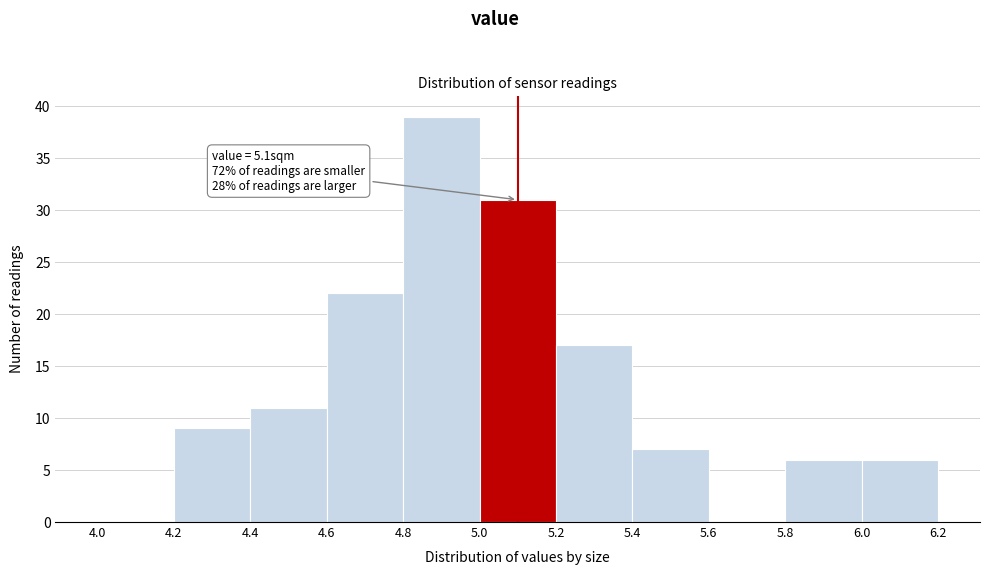

Which range on the x-axis has the tallest bar?

4.8 to 5.0